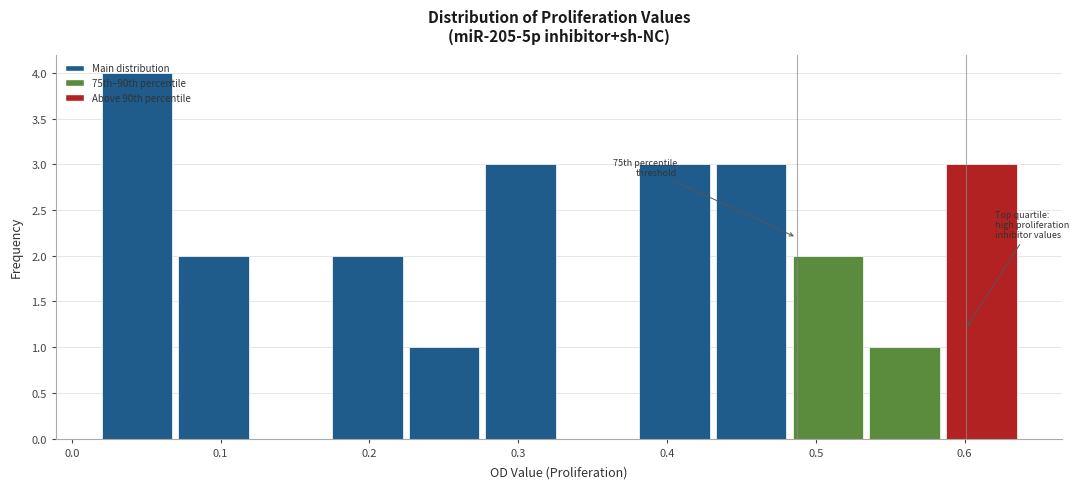

Which range on the x-axis has the tallest bar?

0.02 to 0.07